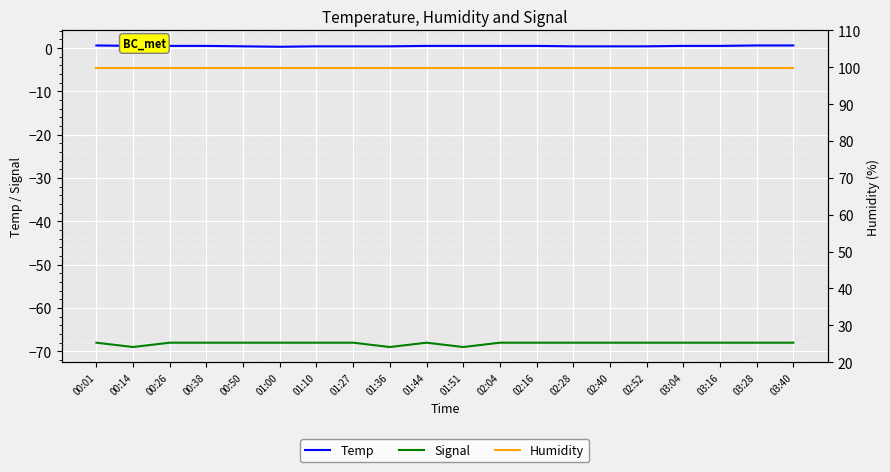

How many lines are shown in the chart?

3